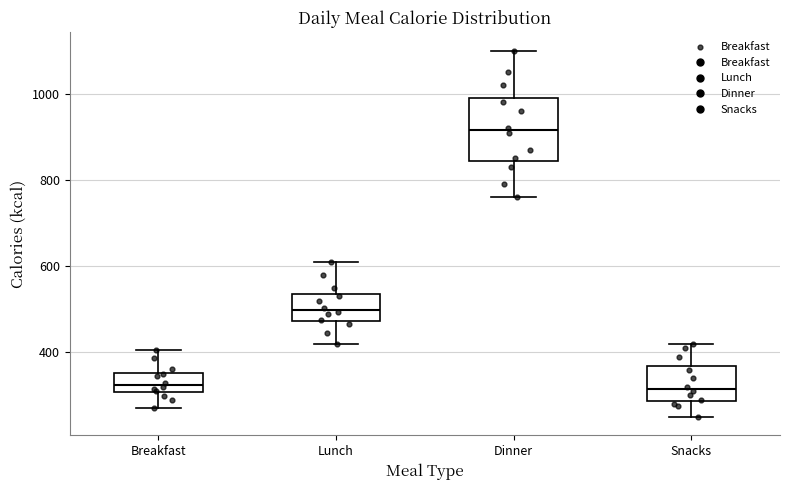

Reading left to right, transcribe this box plot: for each box, give where its median line is, the range the box spans, and where its two whiskers end, as read against the y-axis. The values are not printed on the chart, so give them approximately, as read against the axis.

Breakfast: median 320, box 300 to 360, whiskers 280 to 400
Lunch: median 500, box 480 to 540, whiskers 420 to 620
Dinner: median 920, box 840 to 1000, whiskers 760 to 1100
Snacks: median 320, box 280 to 360, whiskers 260 to 420